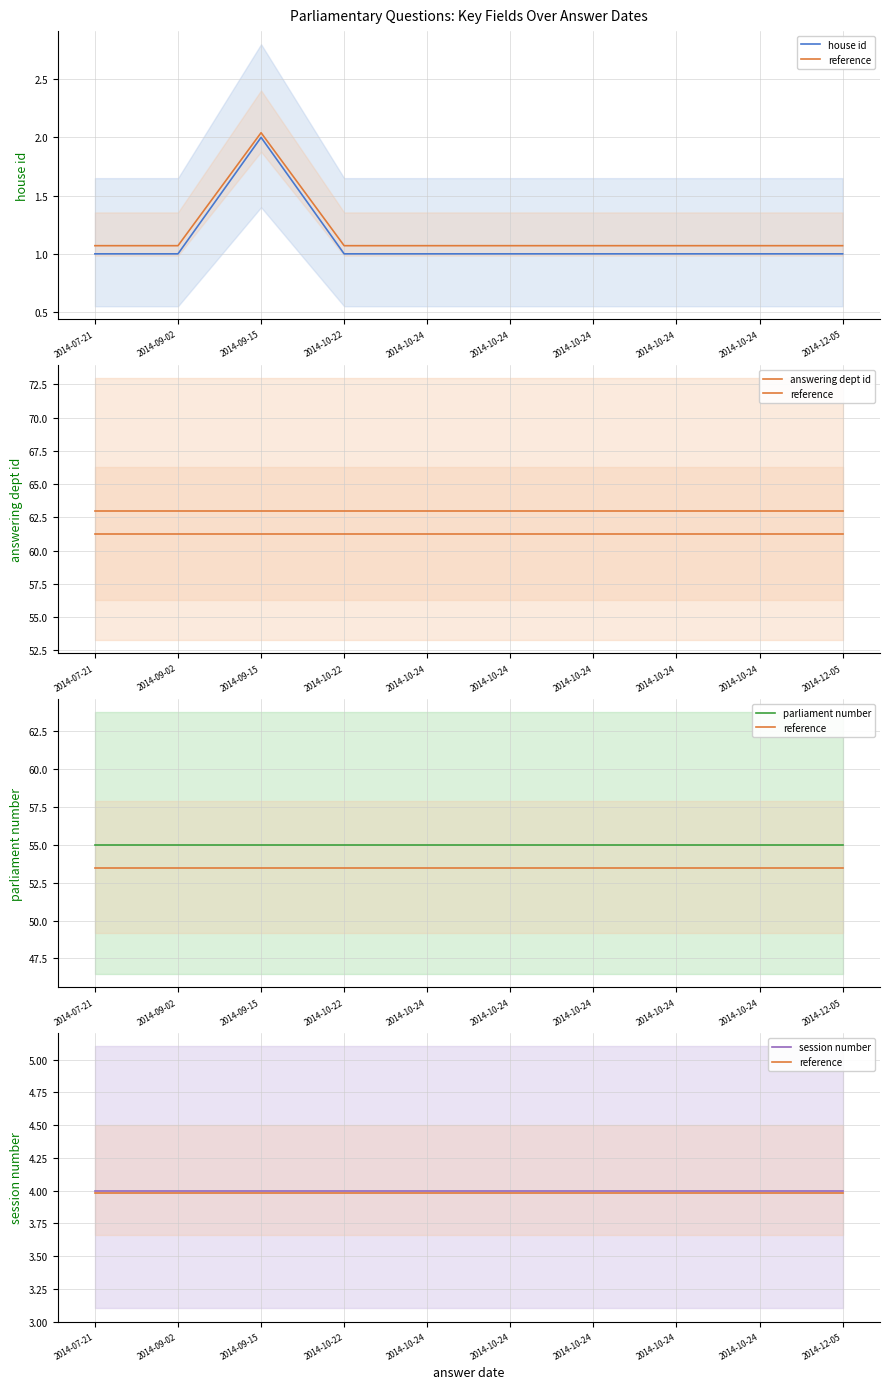

The house id / dept / parl / session series shows 6.8 at 2014-09-02. True or false?

False